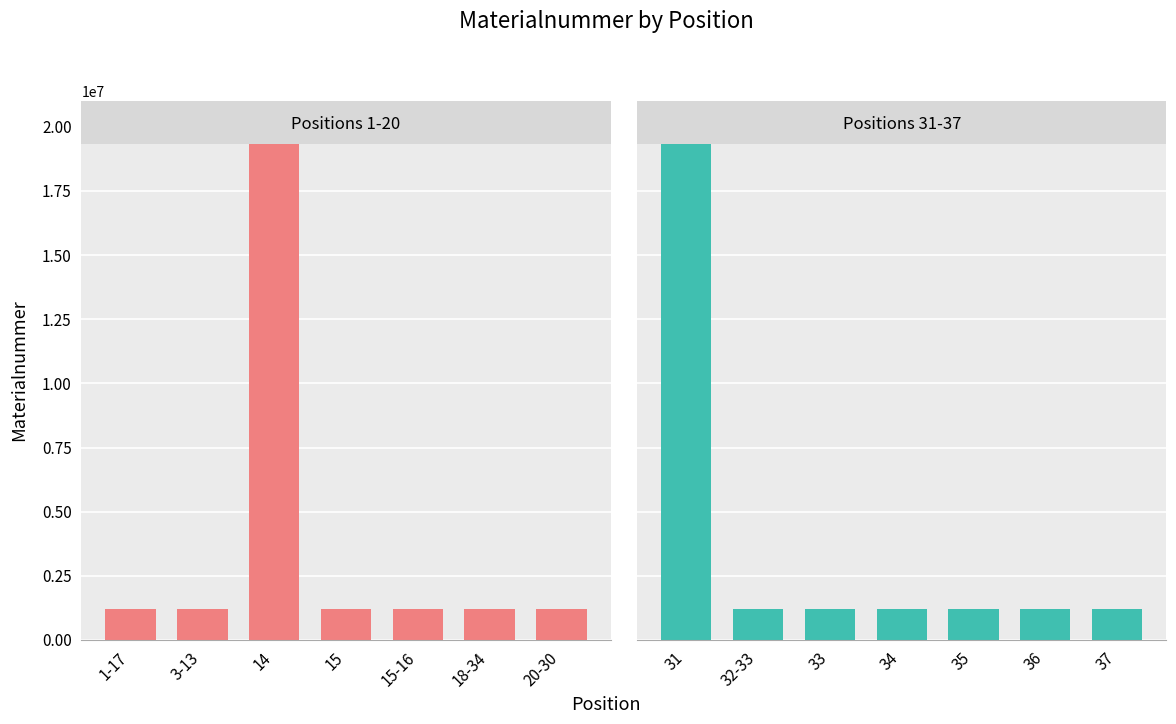

The Positions 31-37 series shows 320177 at 14. True or false?

False